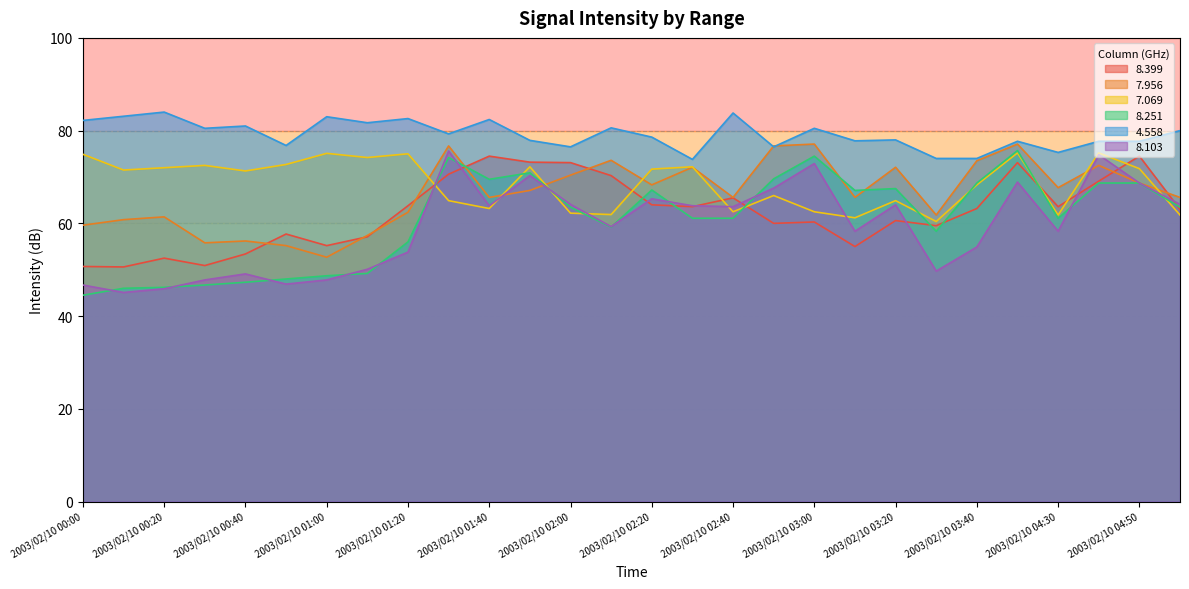

True or false:   8.399 and   4.558 cross at least once.

False